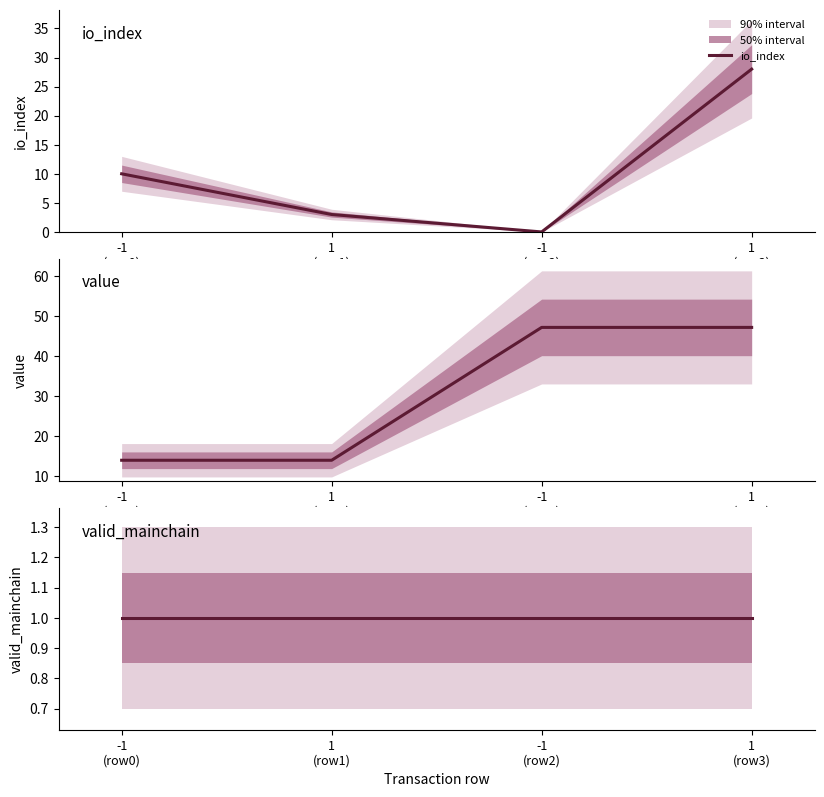

The value of value at -1
(row0) is 20.9. True or false?

False